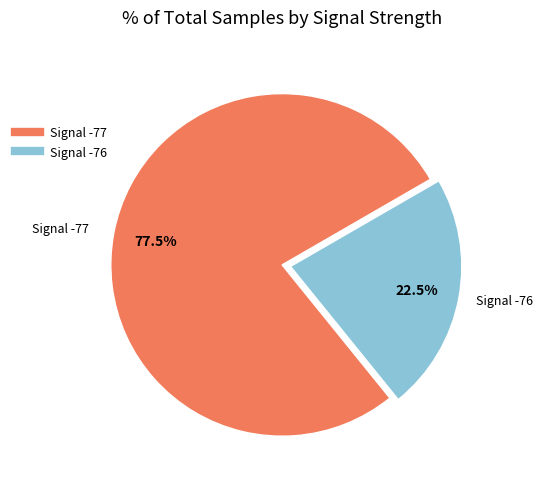

How many segments does this pie chart have?

2